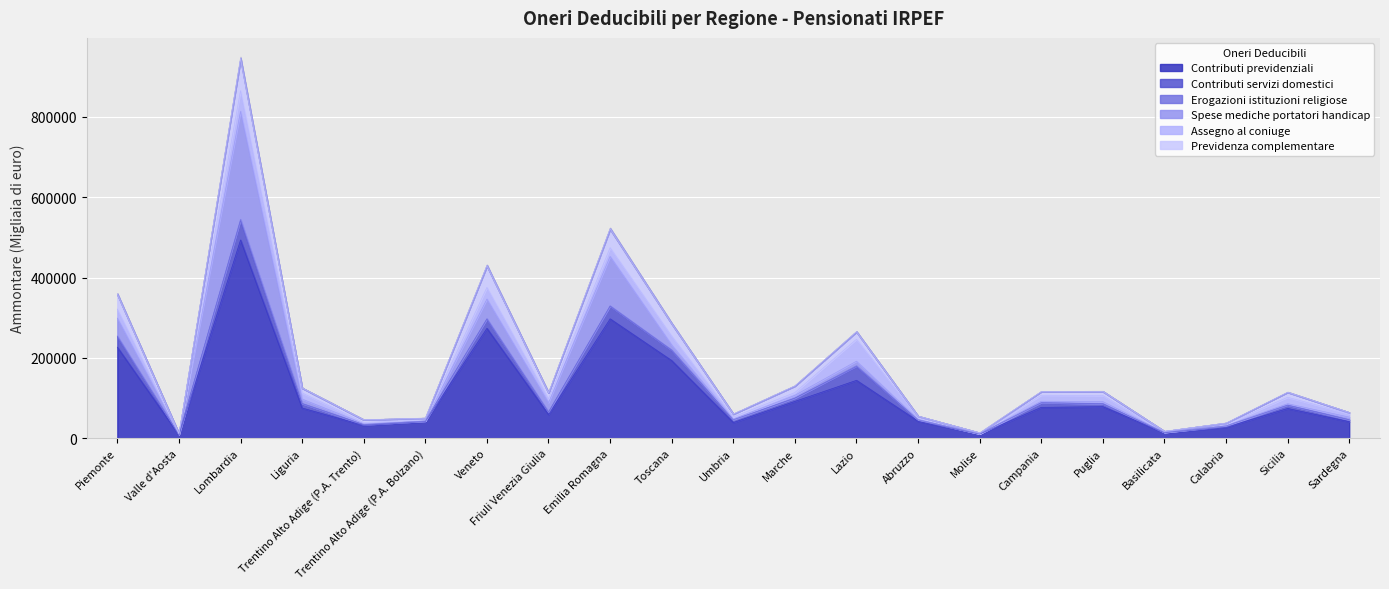

Where is Previdenza complementare nearest to the value 40568?

Piemonte